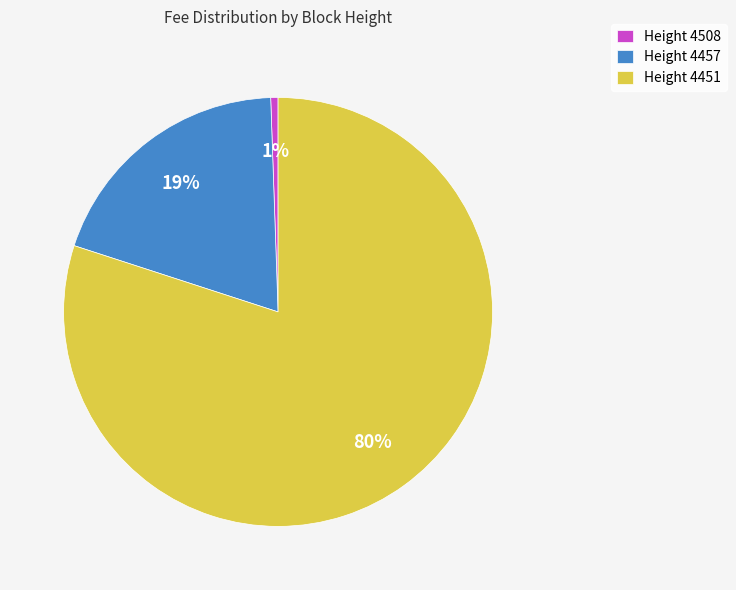

What percentage is the Height 4508 slice, to the nearest percent?

1%